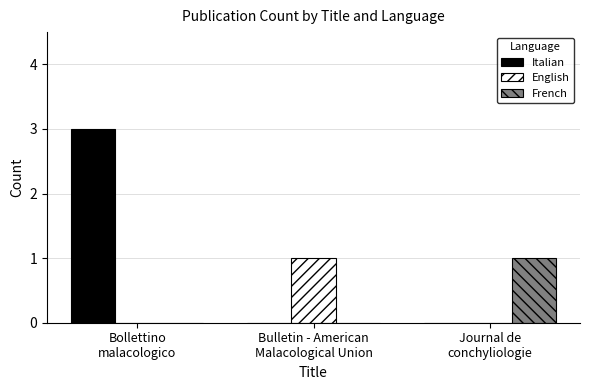

Which series has the largest total across all categories?

Italian